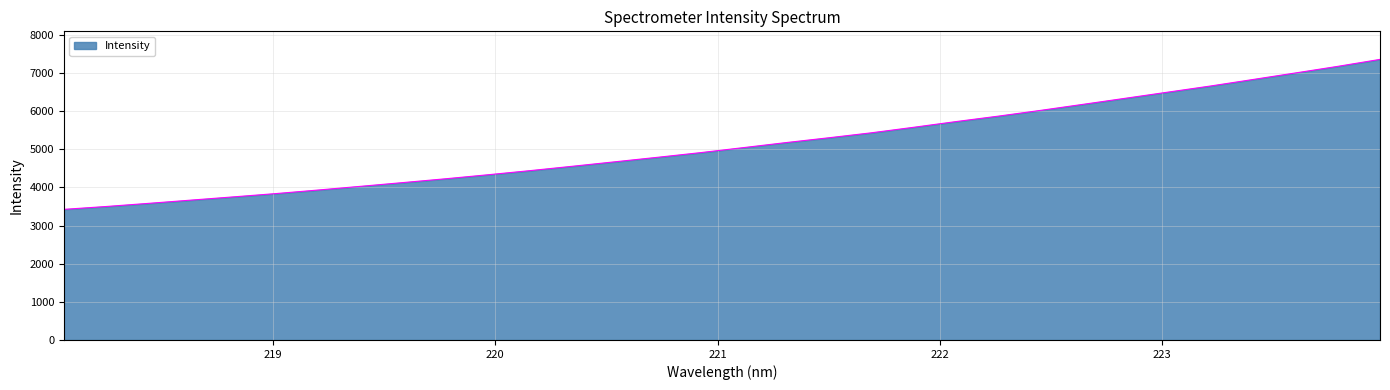

What is the difference between the maximum and minimum values?

3931.8